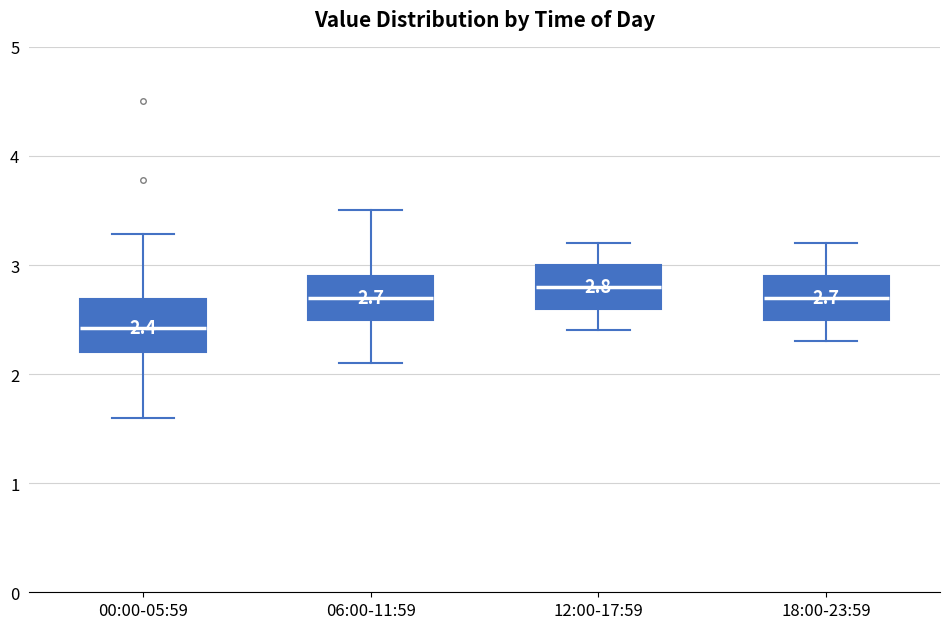

Which box's median line is the lowest?

00:00-05:59